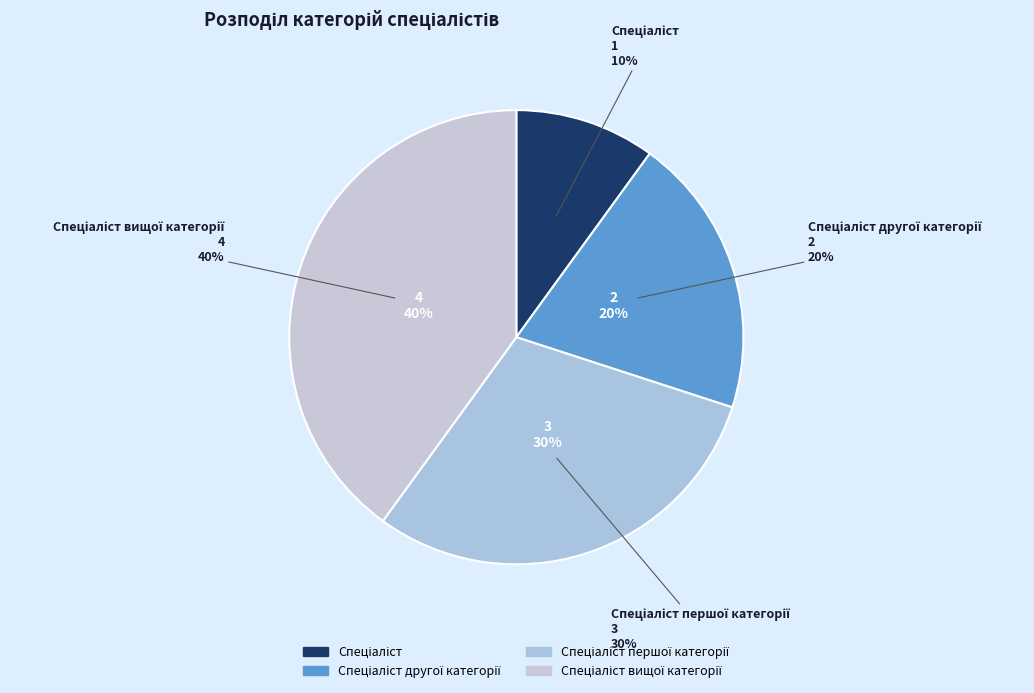

What is the total percentage of Спеціаліст другої категорії and Спеціаліст?

30.0%